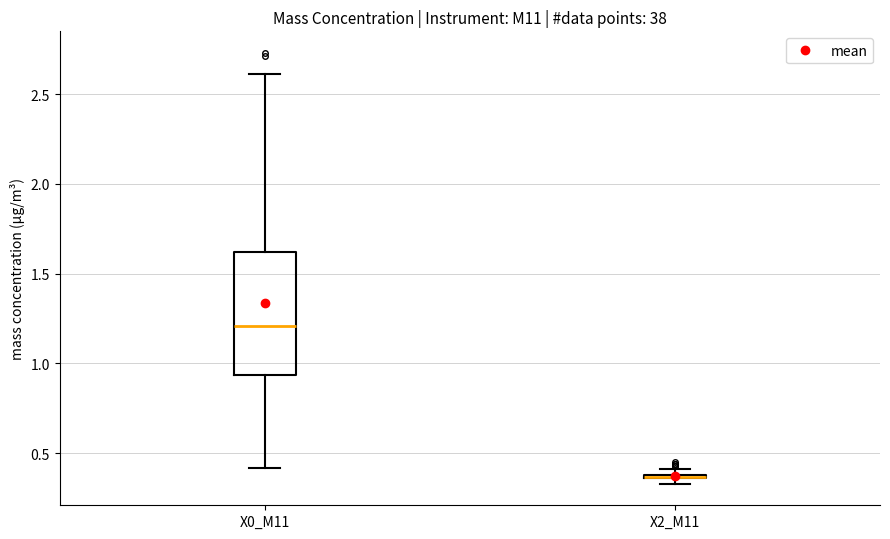

Which box is the tallest, from its lower edge to its upper edge?

X0_M11